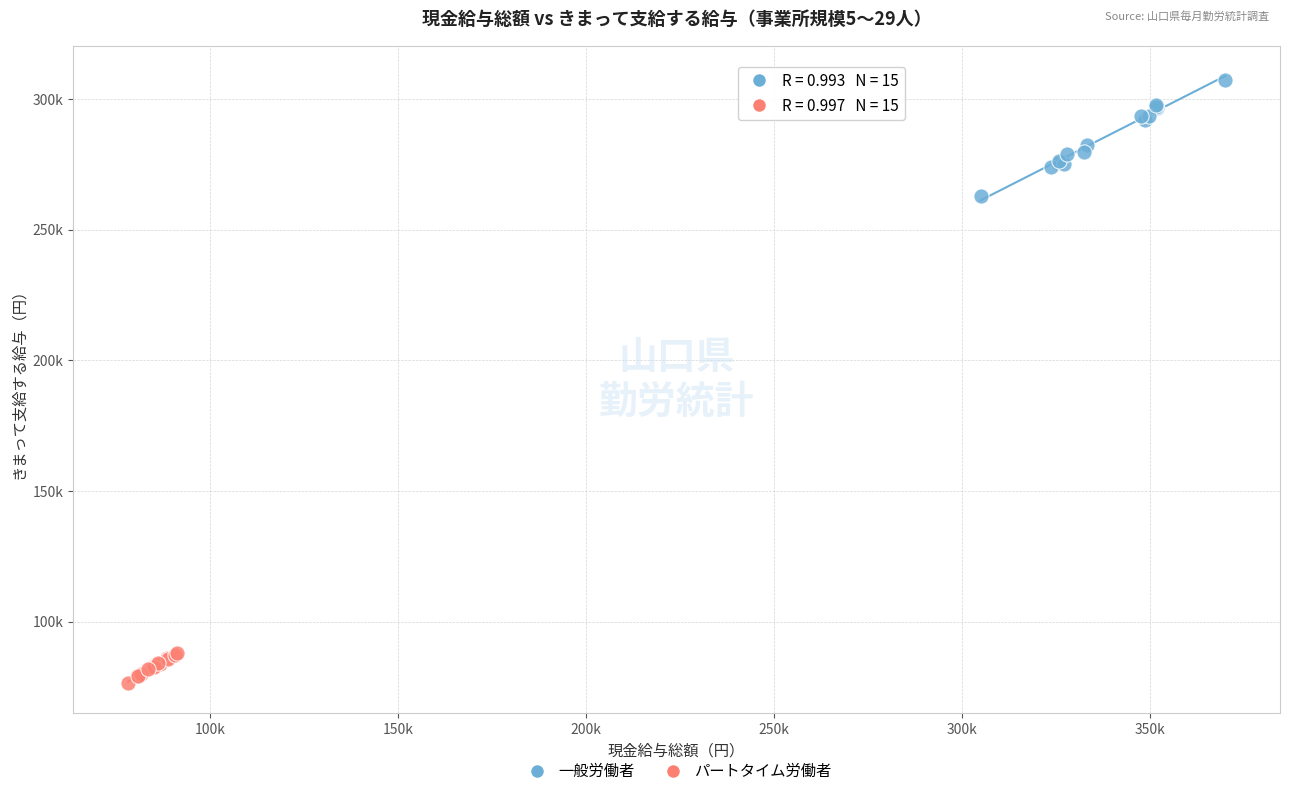

Which series has the largest Y range (max minus min)?

一般労働者